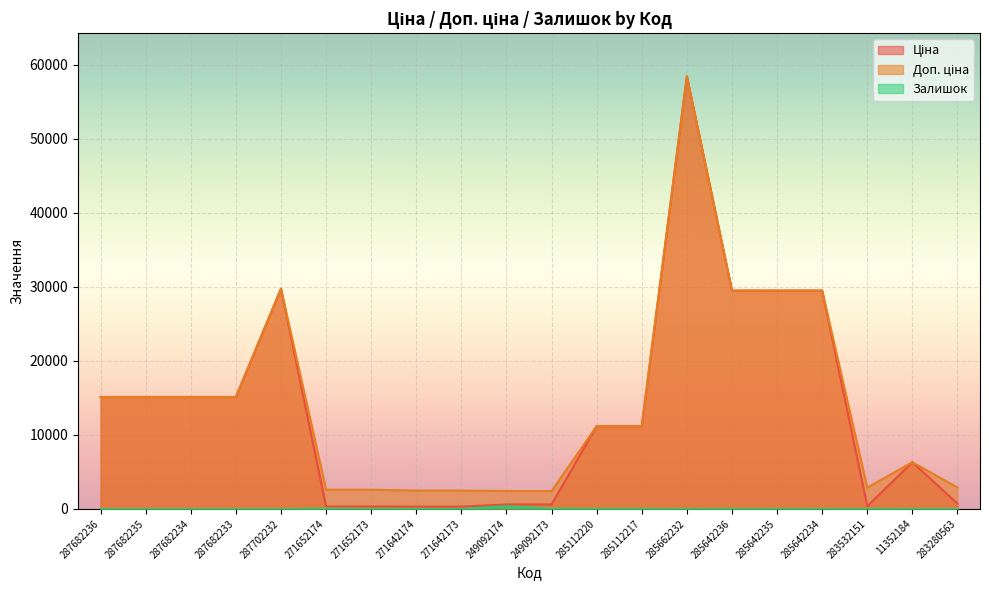

True or false: Ціна and Залишок cross at least once.

False